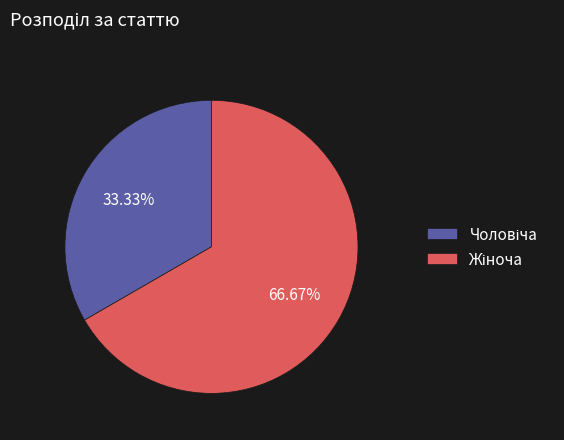

Does any single category account for the majority?

Yes